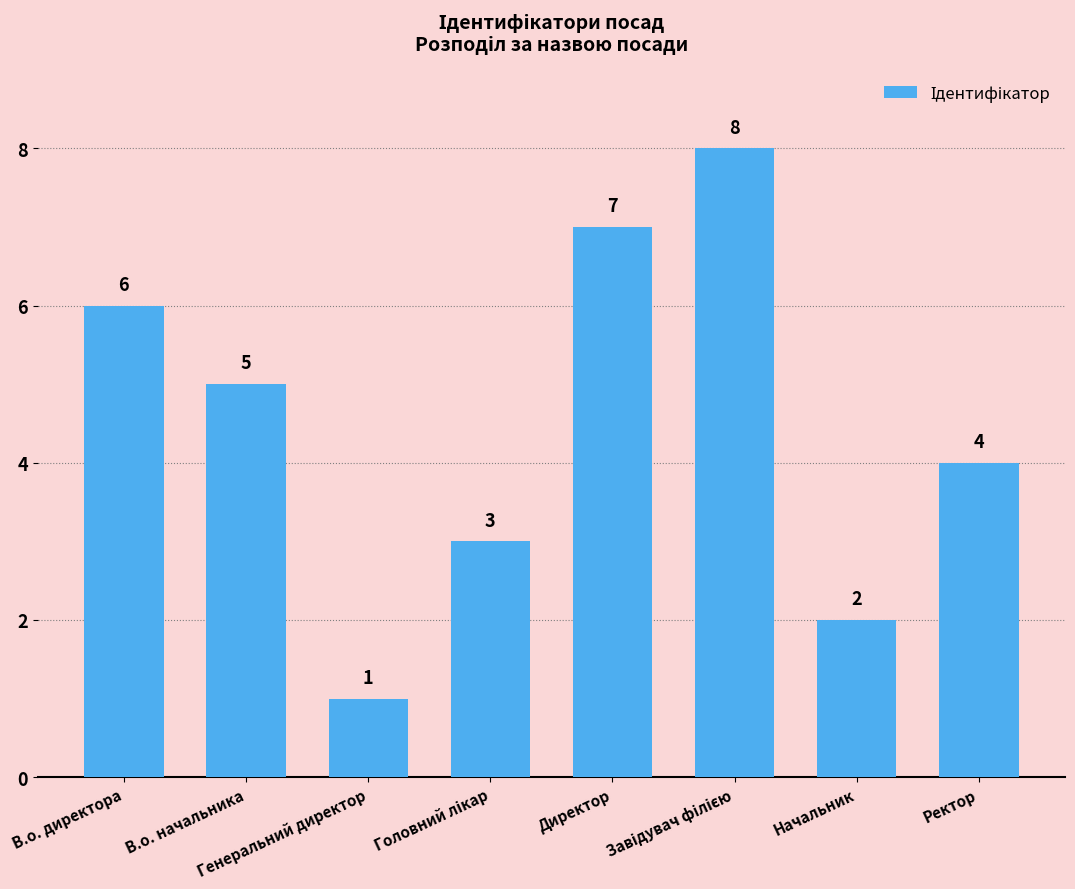

What is the maximum value shown in the chart?

8